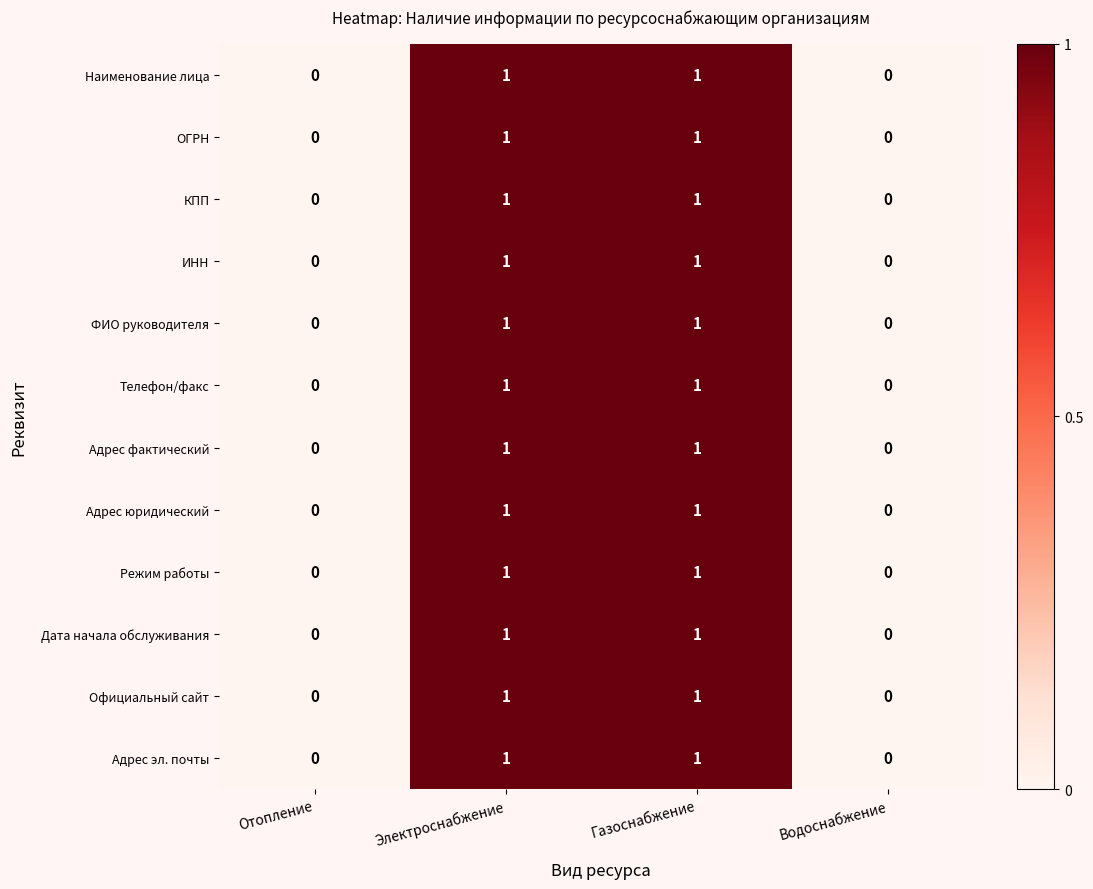

What is the total value across all series at Газоснабжение?

12